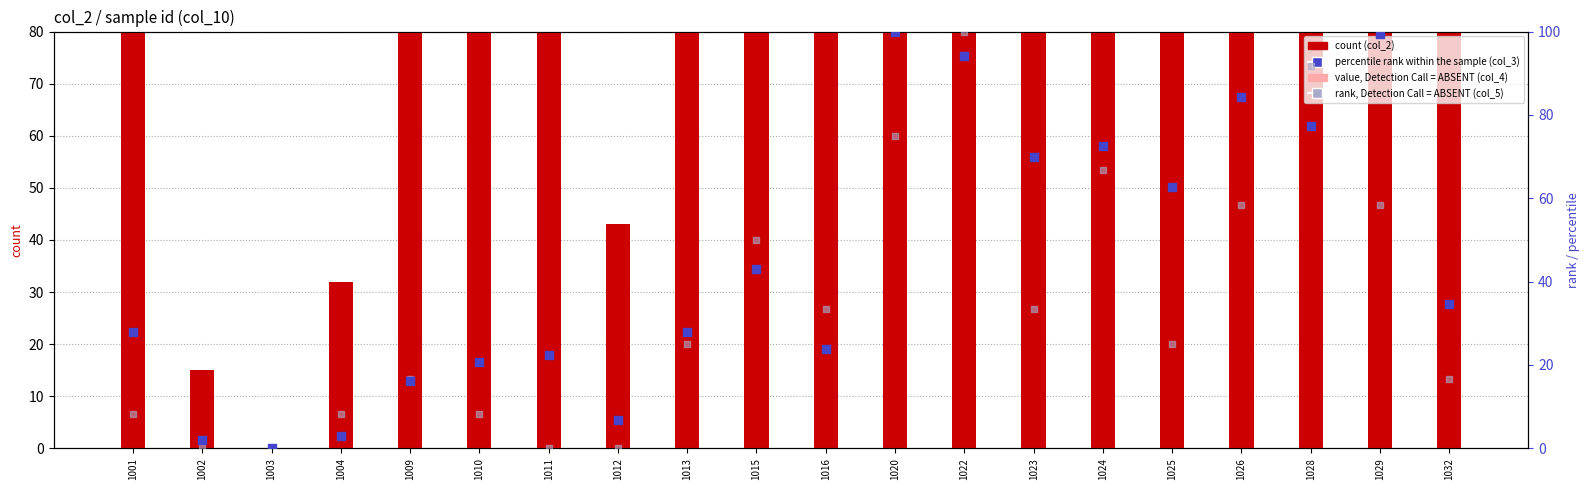

At how many categories does at least one series exceed 293?

9